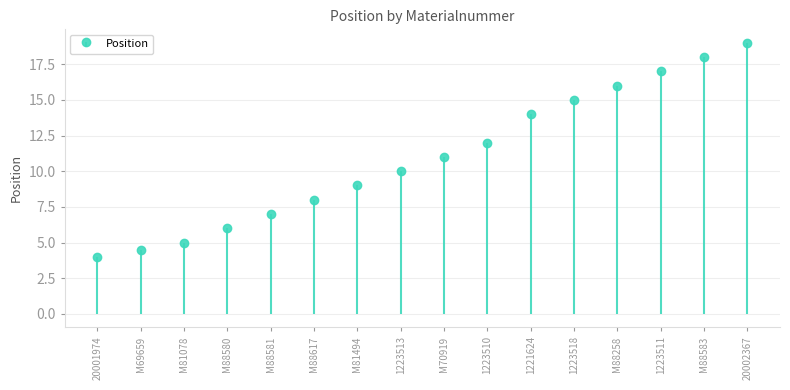

What is the value of the 7th bar from the left?

9.0